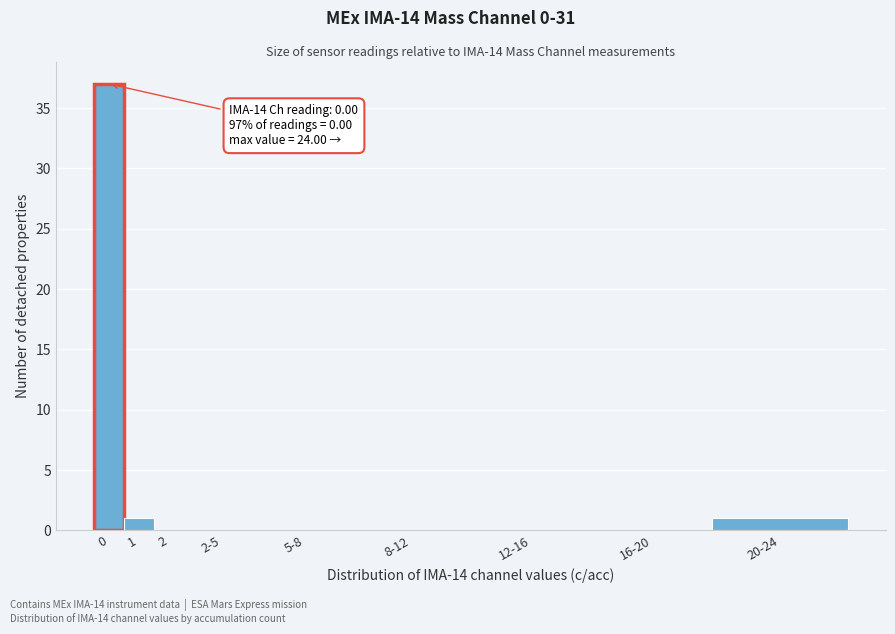

Reading left to right, extract all data points from this chart.

0=37	1=1	2=0	2-5=0	5-8=0	8-12=0	12-16=0	16-20=0	20-24=1